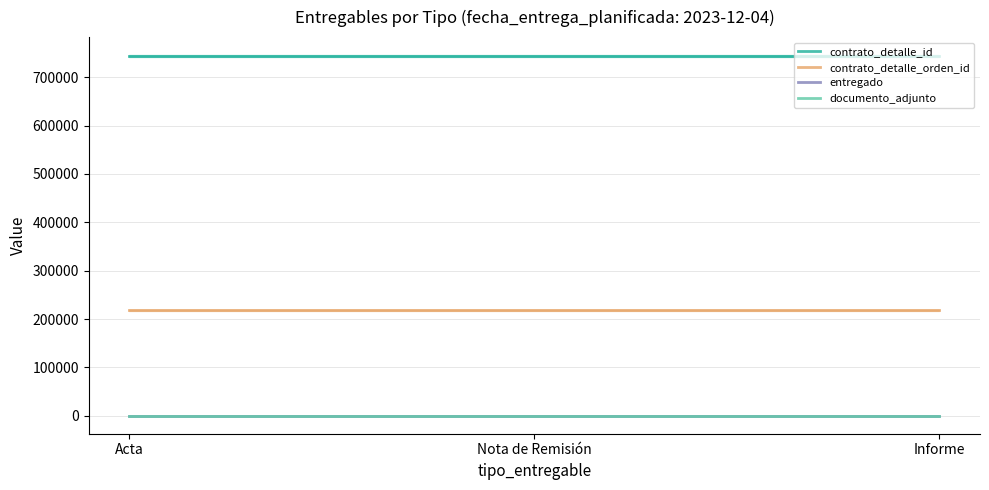

What is the average value of the entregado series?

1